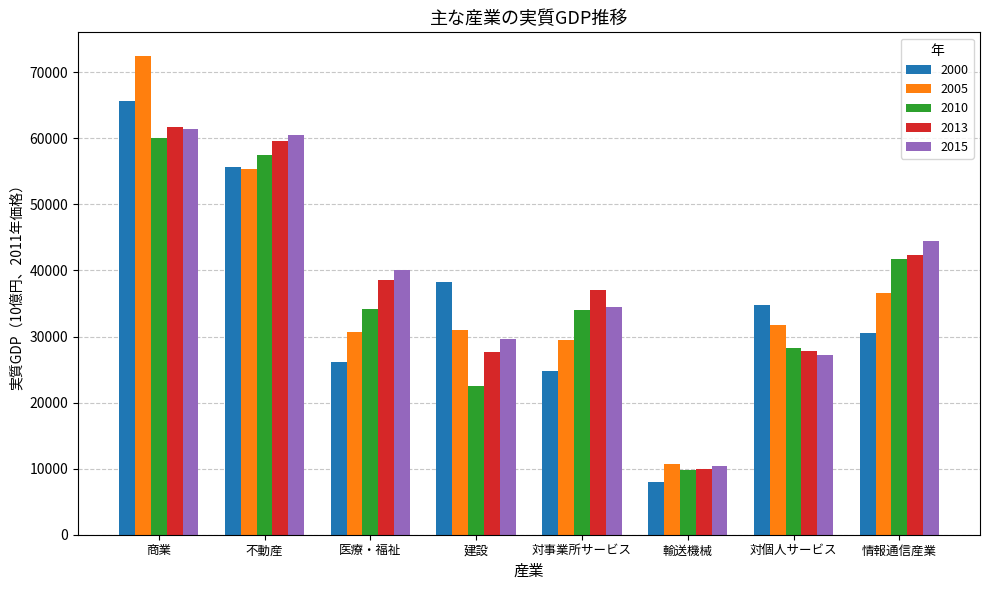

Count the number of categories in the chart.

8